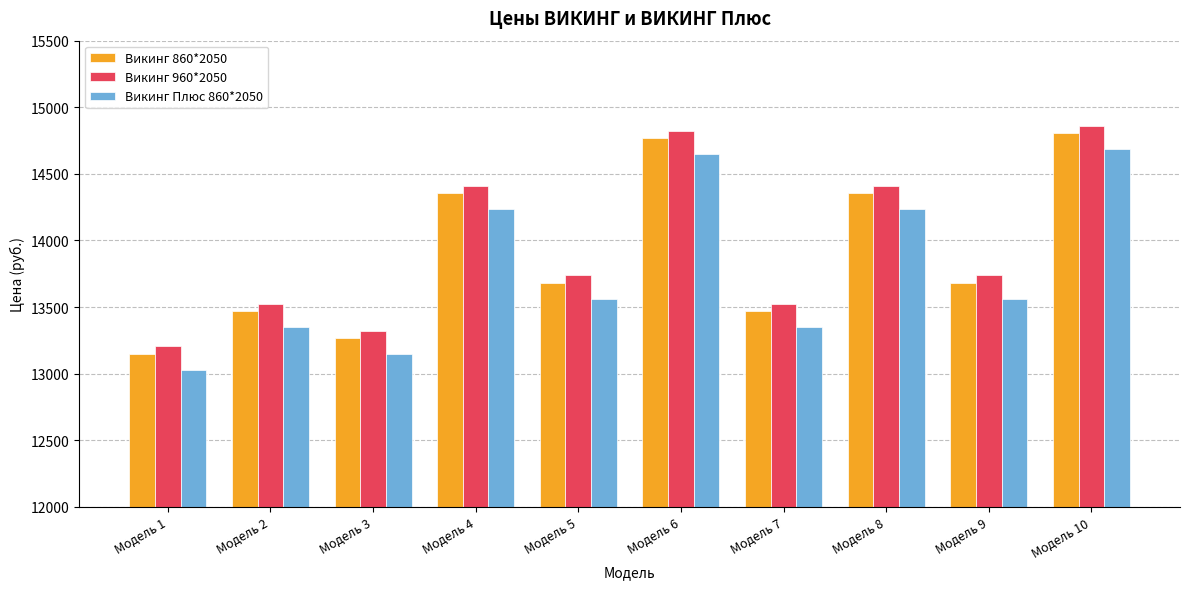

Is it true that Викинг 860*2050 equals 8509 at Модель 1?

False